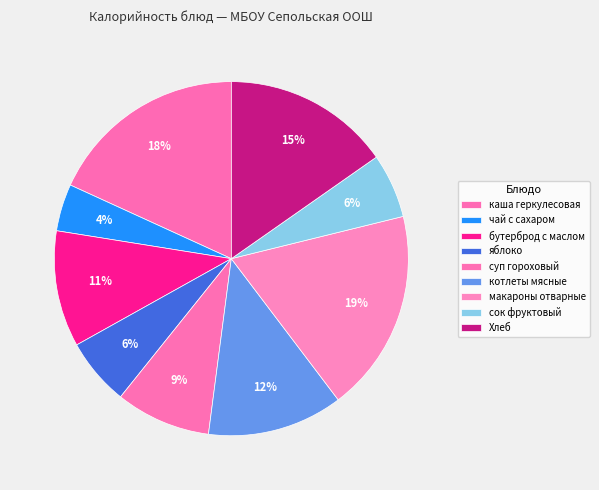

What is the change in value from чай с сахаром to бутерброд с маслом?

+72